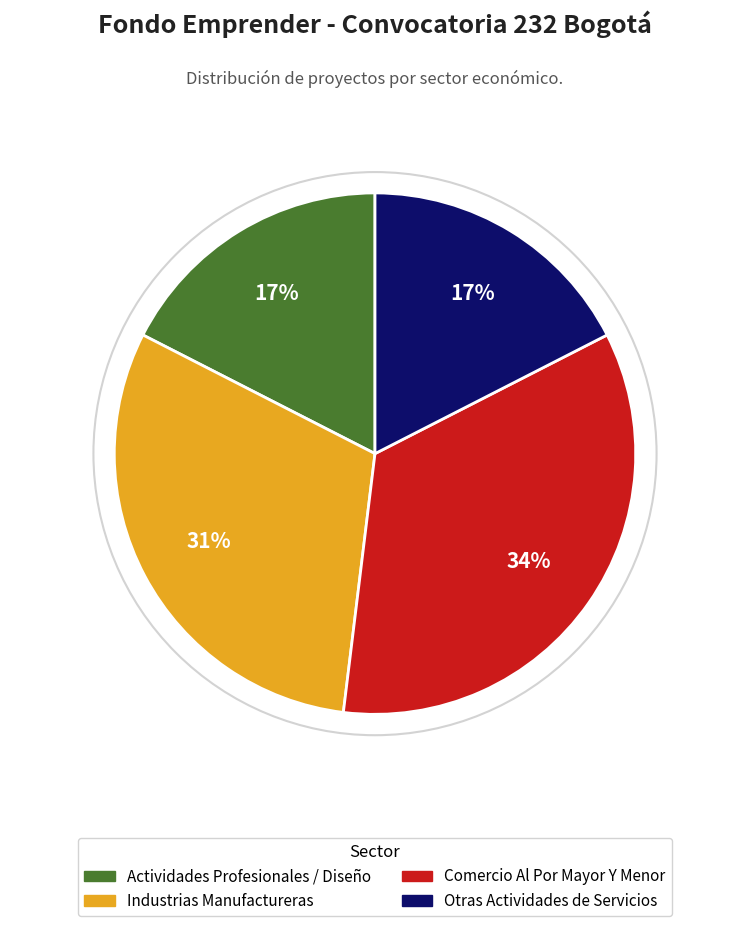

True or false: Otras Actividades de Servicios accounts for 17% of the total.

True